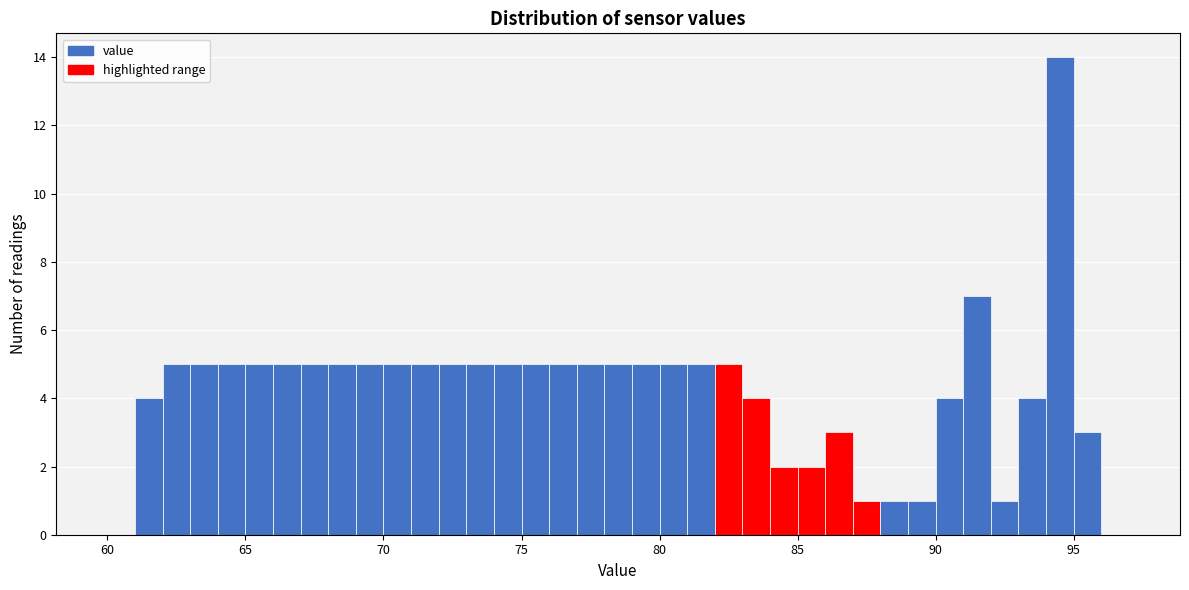

Read against the x-axis, roughly where is the centre of the tallest bar?

94.5